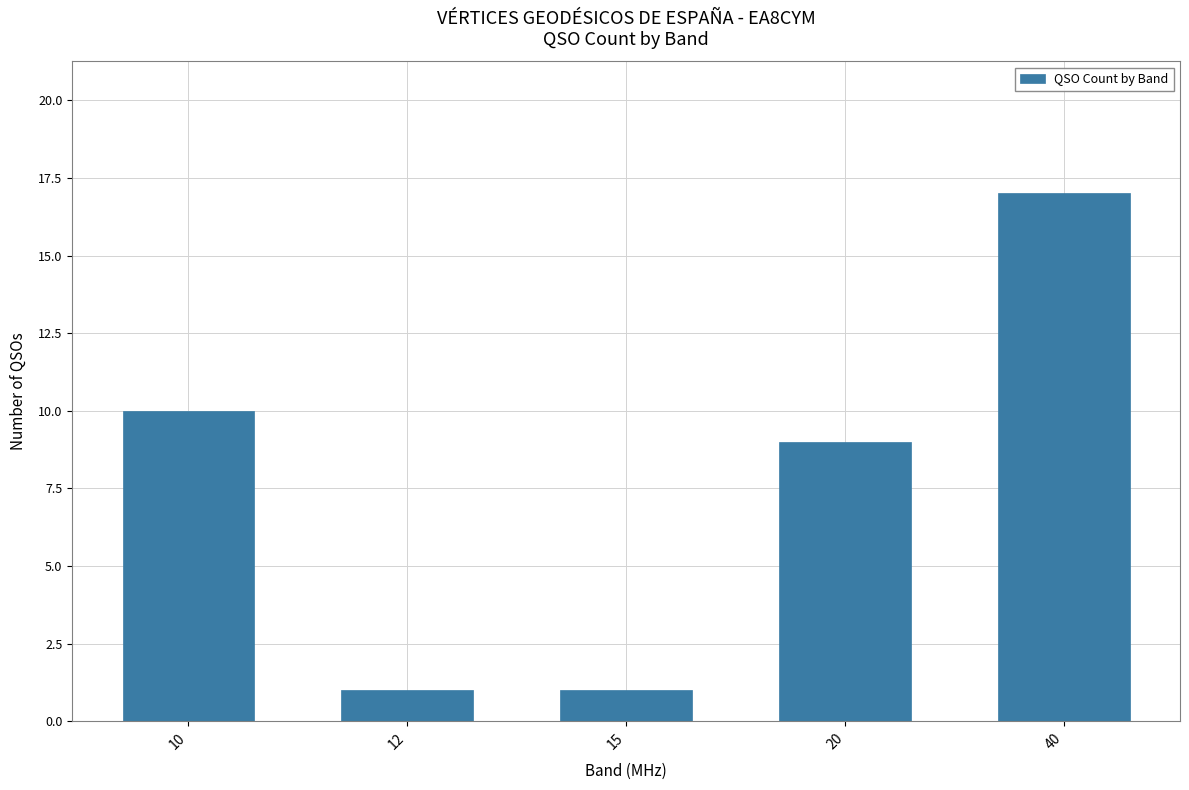

Reading left to right, what are all the values shown in this chart?

10=10	12=1	15=1	20=9	40=17